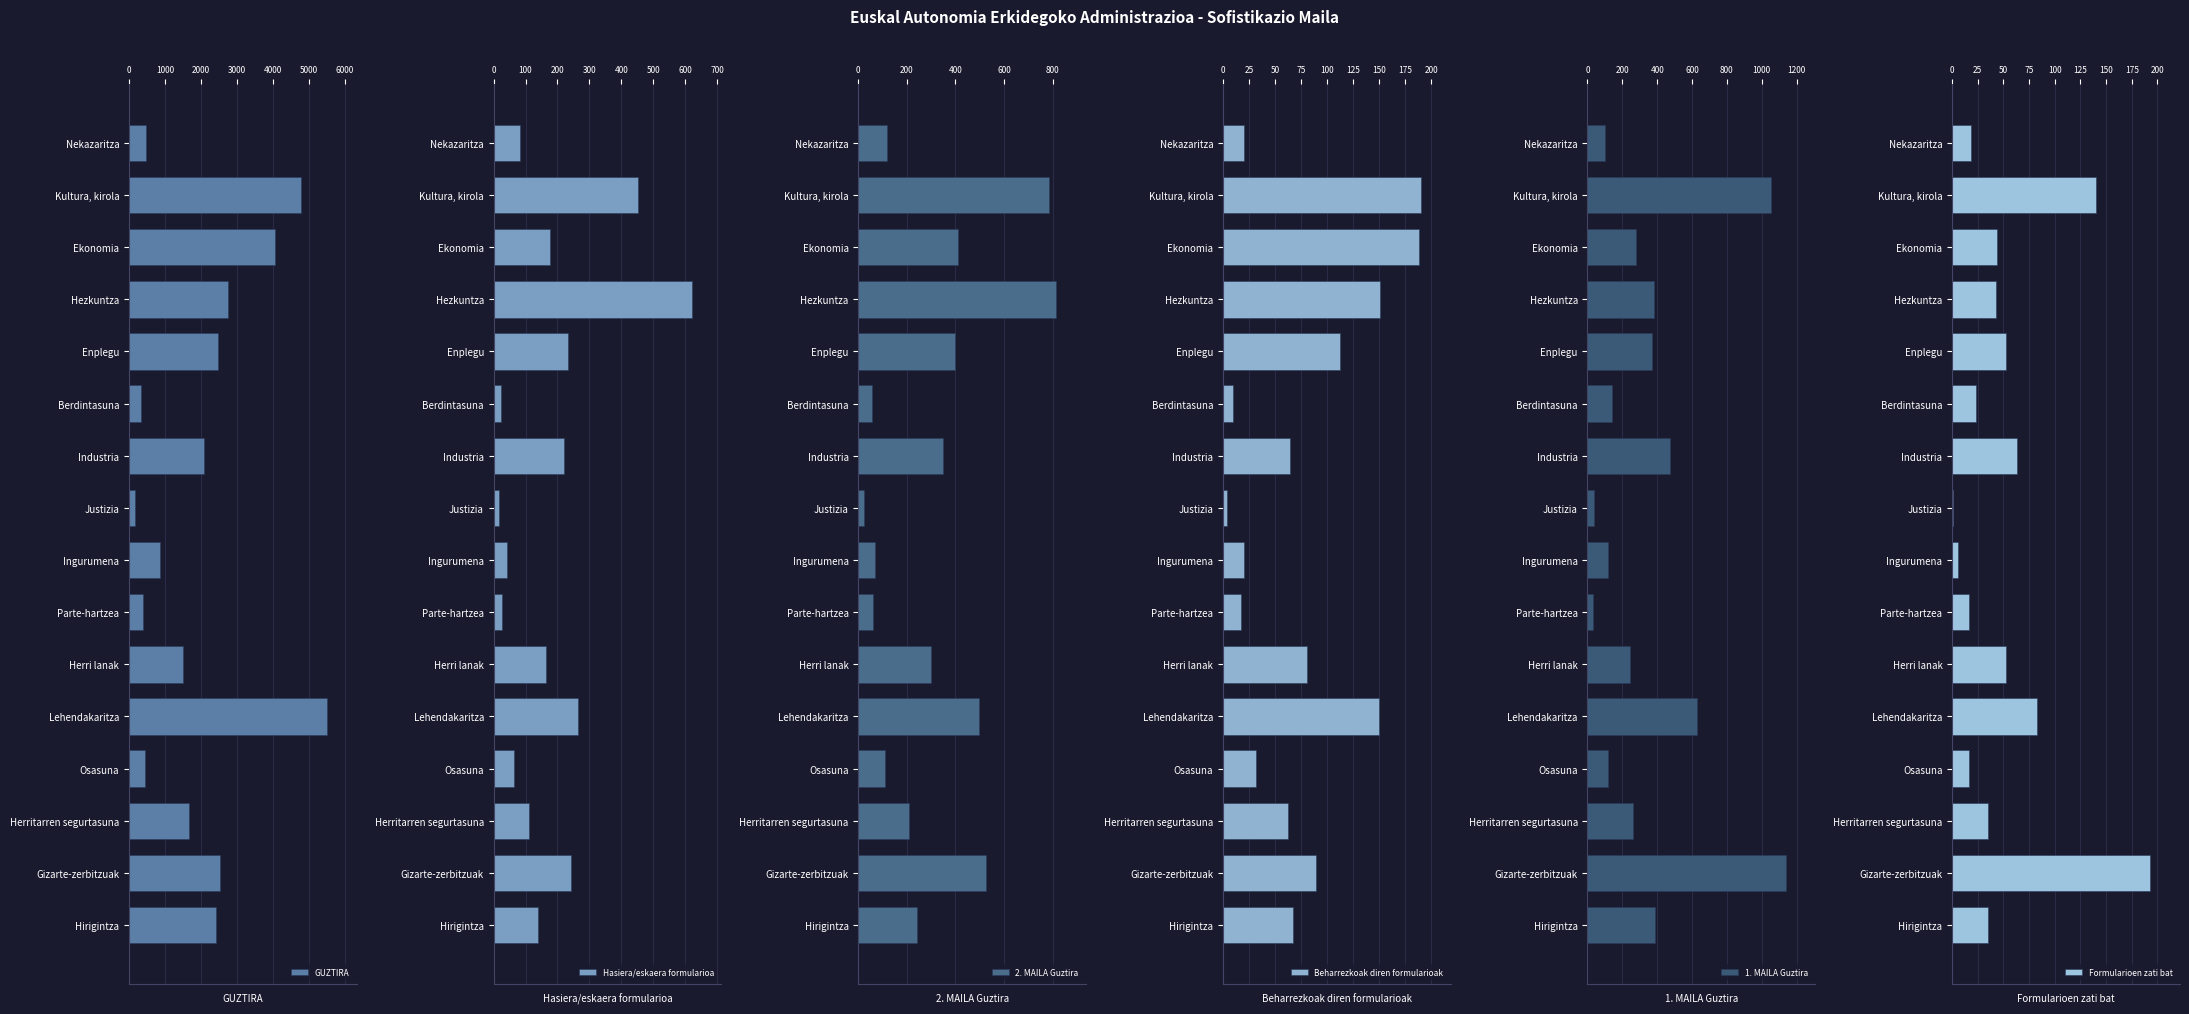

List the labels in order of 2. MAILA Guztira value, largest first.

Hezkuntza, Kultura, kirola, Gizarte-zerbitzuak, Lehendakaritza, Ekonomia, Enplegu, Industria, Herri lanak, Hirigintza, Herritarren segurtasuna, Nekazaritza, Osasuna, Ingurumena, Parte-hartzea, Berdintasuna, Justizia